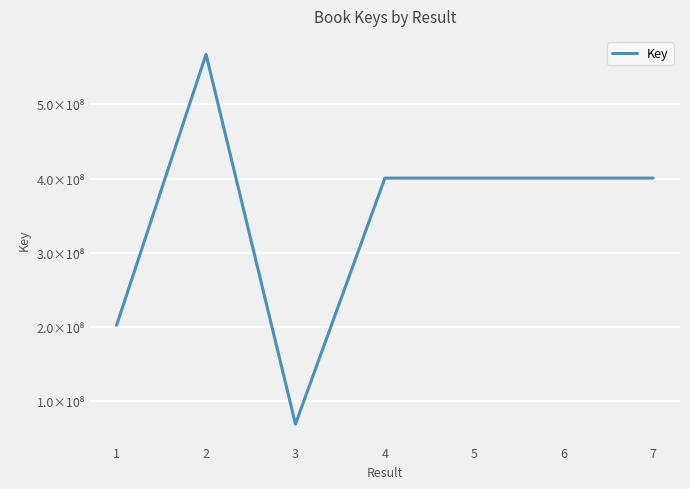

Is it true that the value at 7 is 400718363?

True